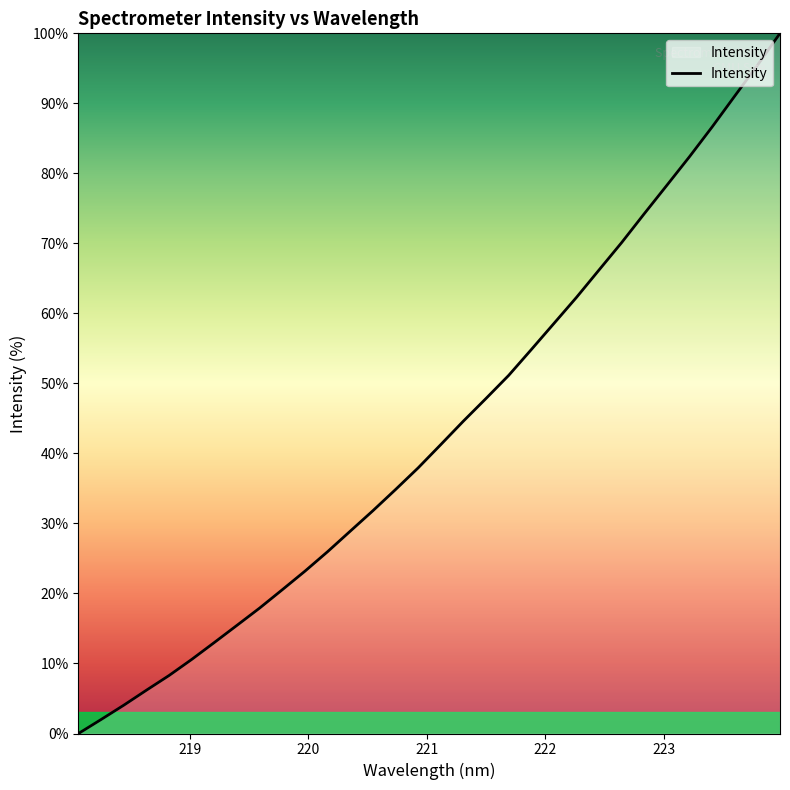

What is the greatest value displayed?

100.0